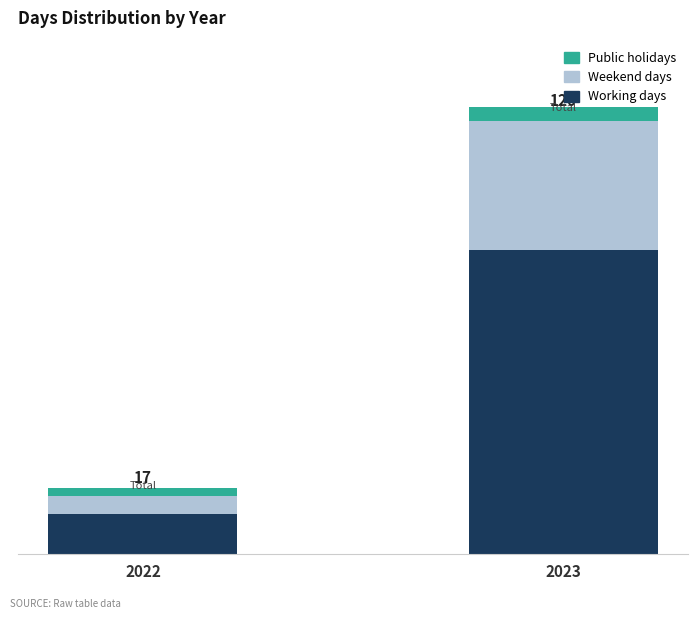

What is the total value across all series at 2023?

122